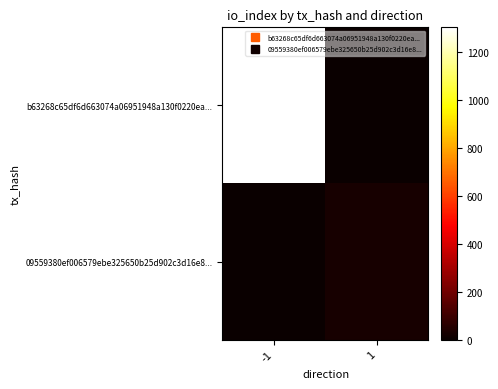

Reading left to right, list all the values displayed in this chart.

b63268c65df6d663074a06951948a130f0220ea...: -1=1302	1=0
09559380ef006579ebe325650b25d902c3d16e8...: -1=0	1=29